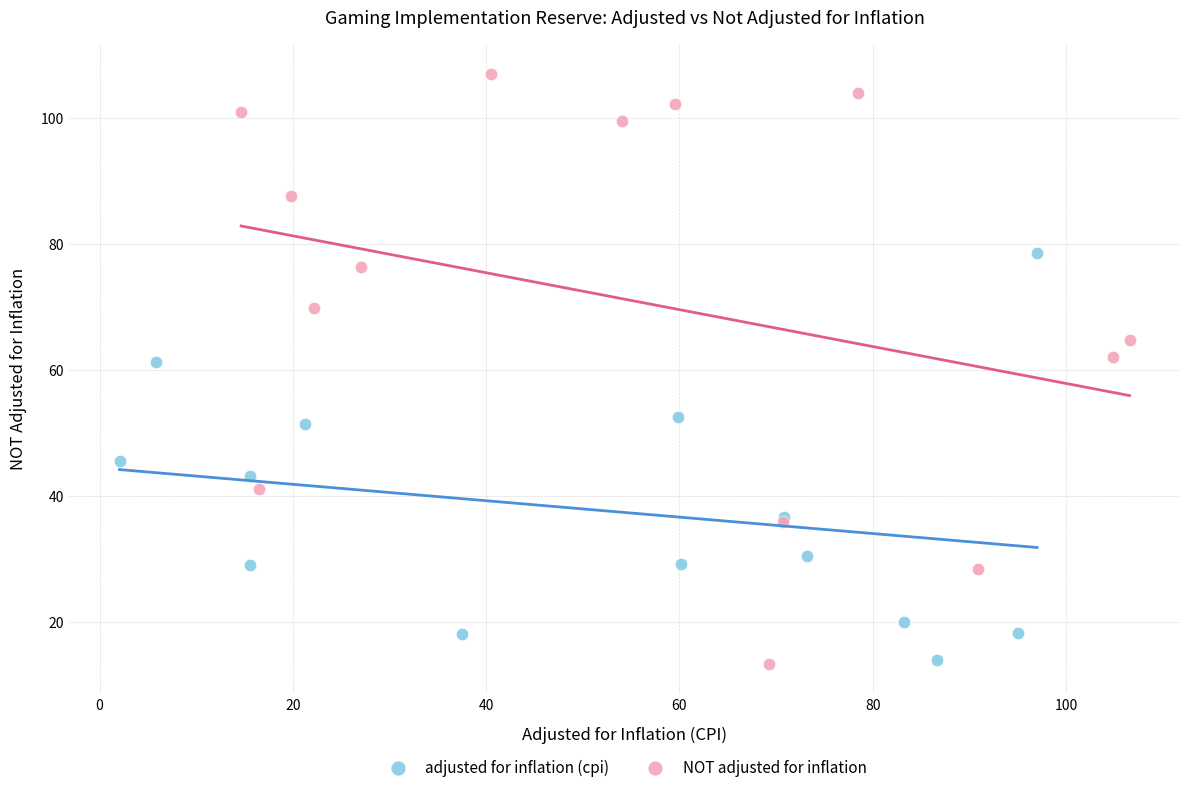

Which series has the widest spread of Y values?

NOT adjusted for inflation